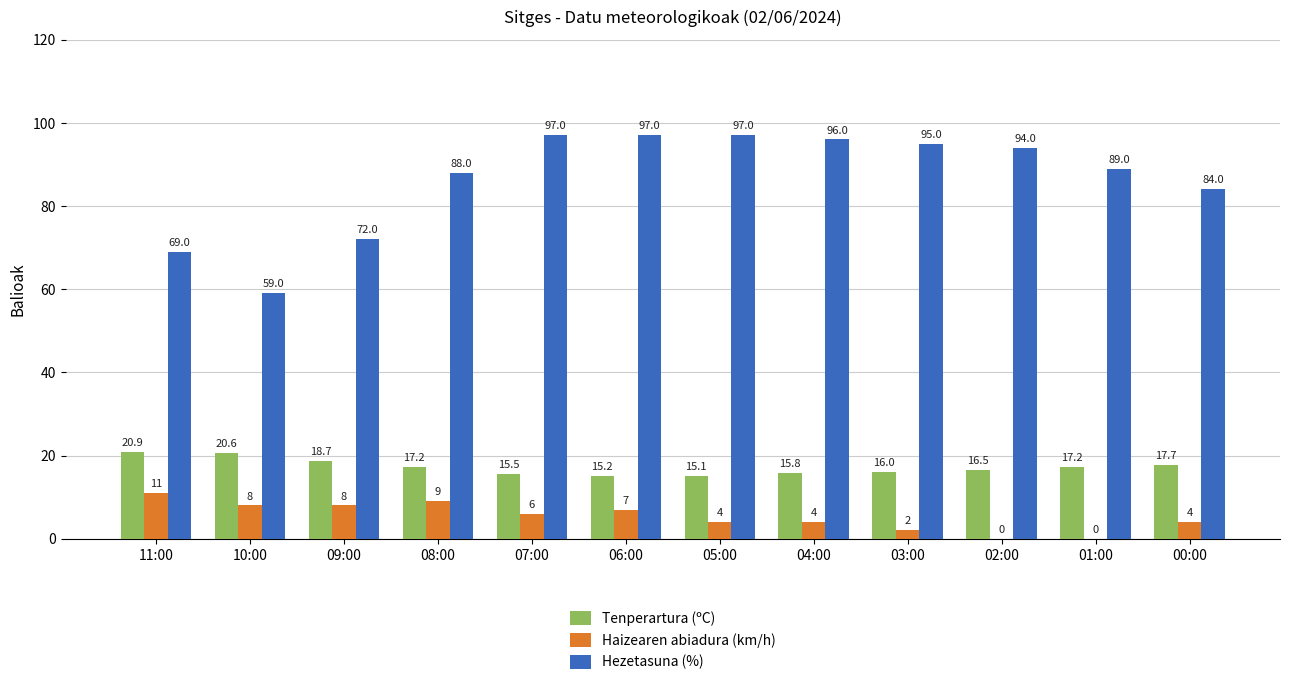

Which series has the largest total across all categories?

Hezetasuna (%)